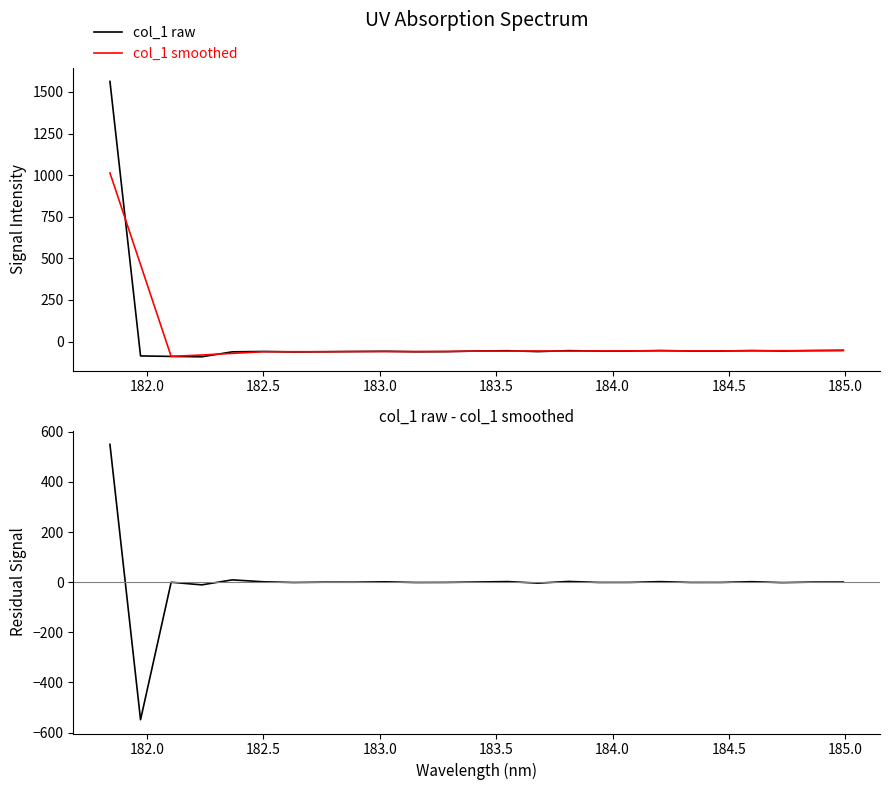

What is the highest value of the col_1 smoothed series?

1013.3